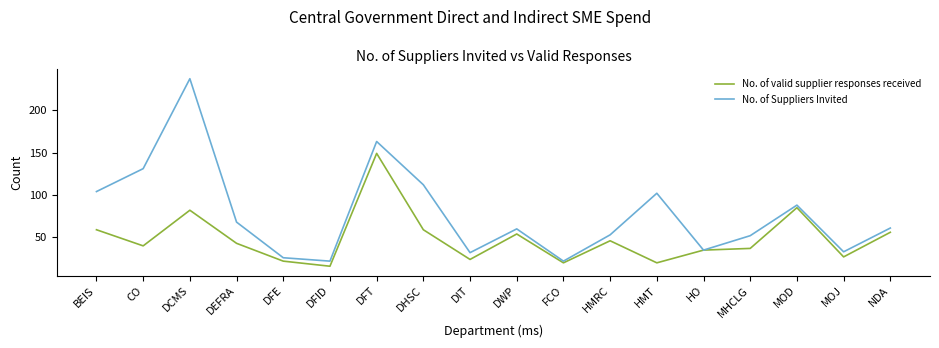

List the series in order of their overall mean, highest first.

No. of Suppliers Invited, No. of valid supplier responses received